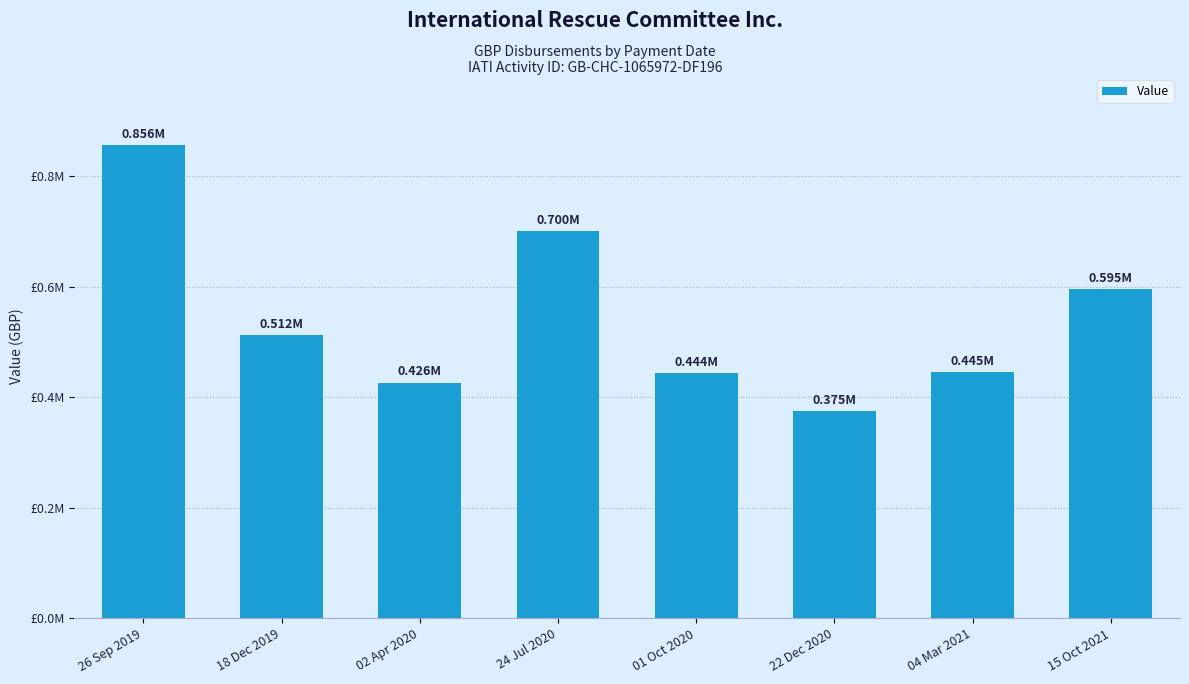

Which has a higher value, 02 Apr 2020 or 24 Jul 2020?

24 Jul 2020